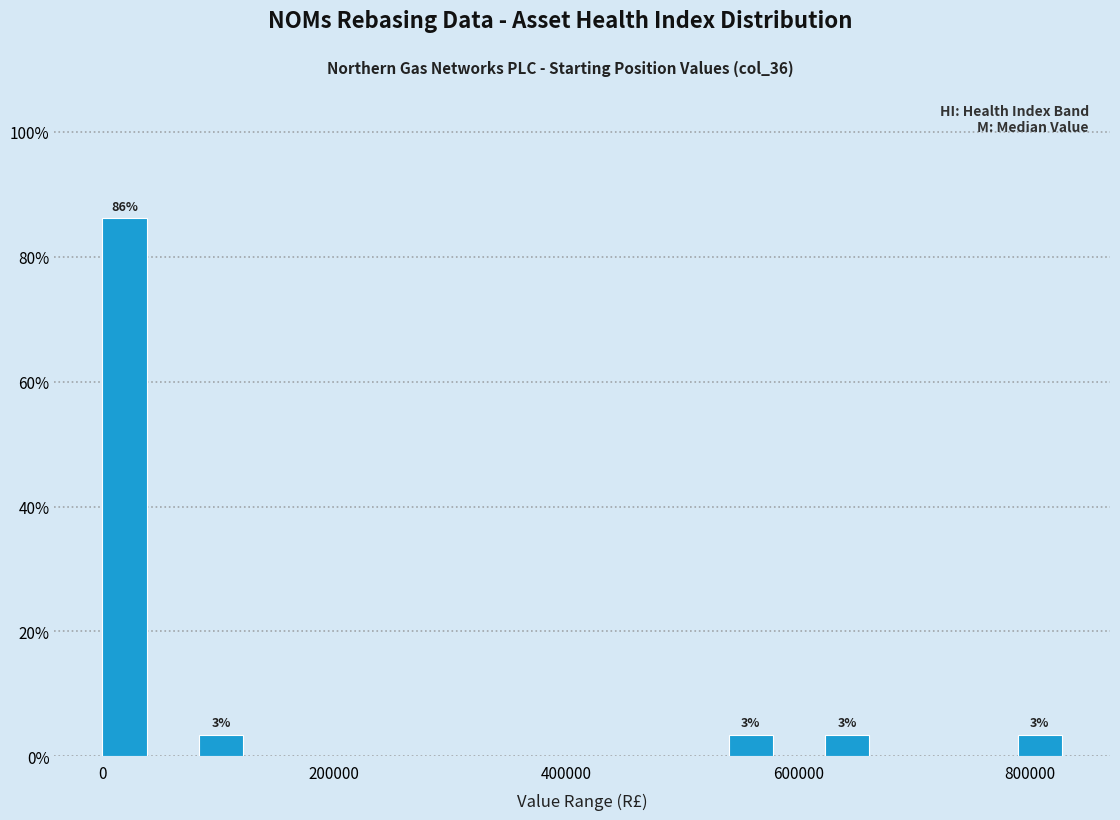

Read against the x-axis, roughly where is the centre of the tallest bar?

20000